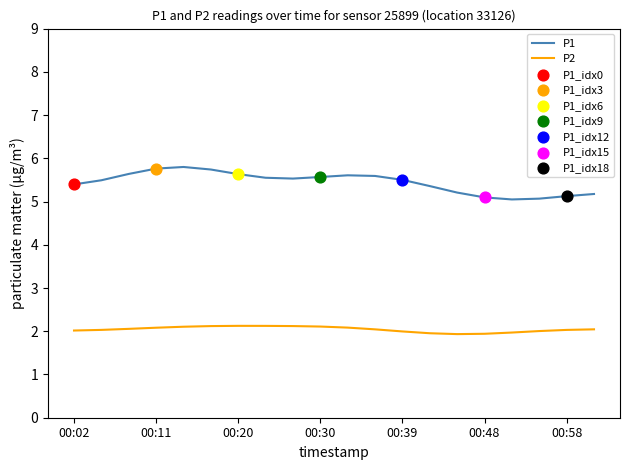

Rank the series by their maximum value, from lowest to highest.

P2, P1